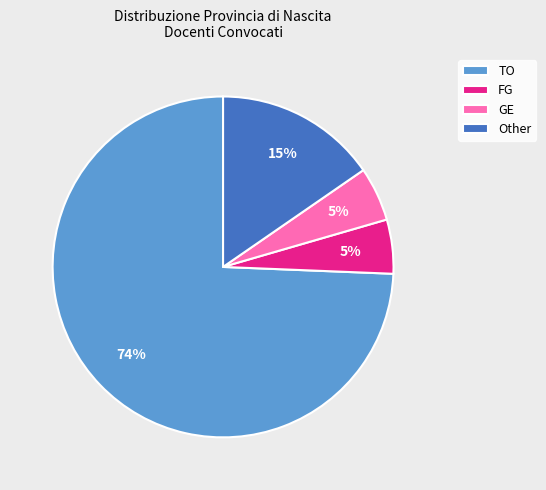

Count the number of slices in the pie.

4